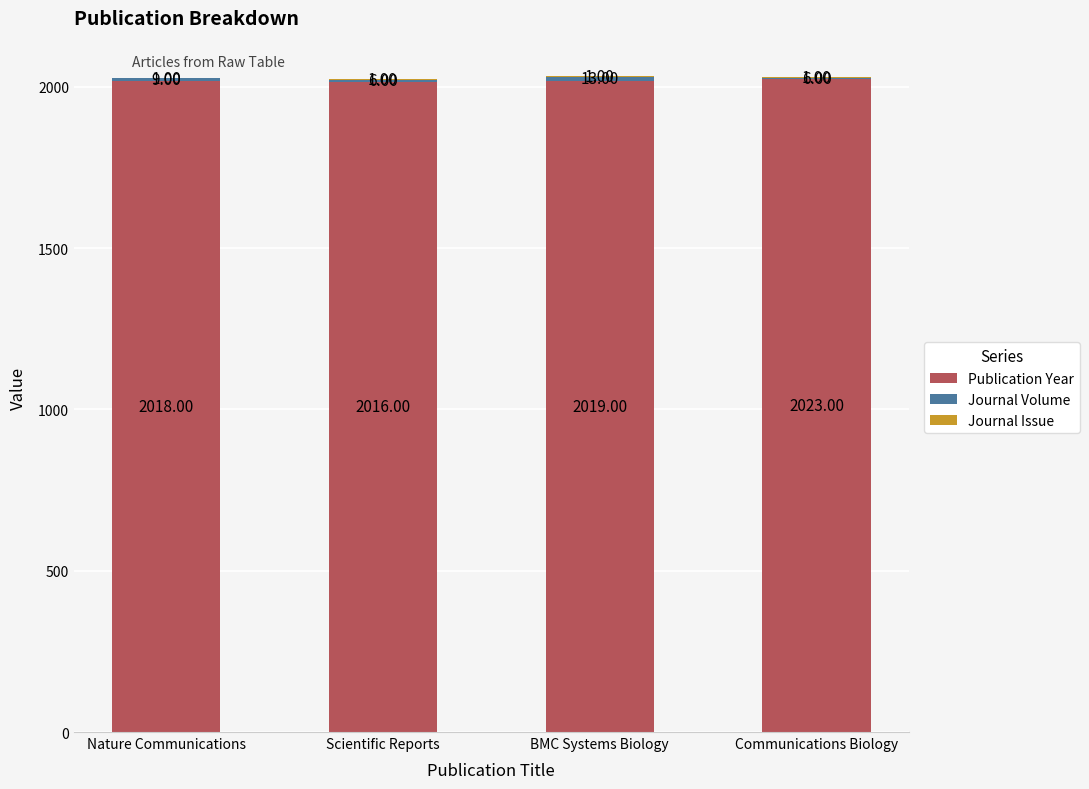

How many distinct data groups are displayed?

3